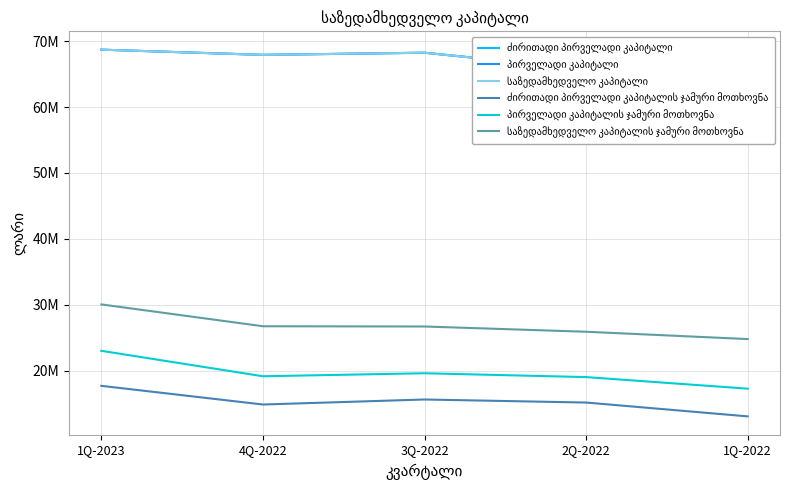

Does the chart display data point markers on the line(s)?

No